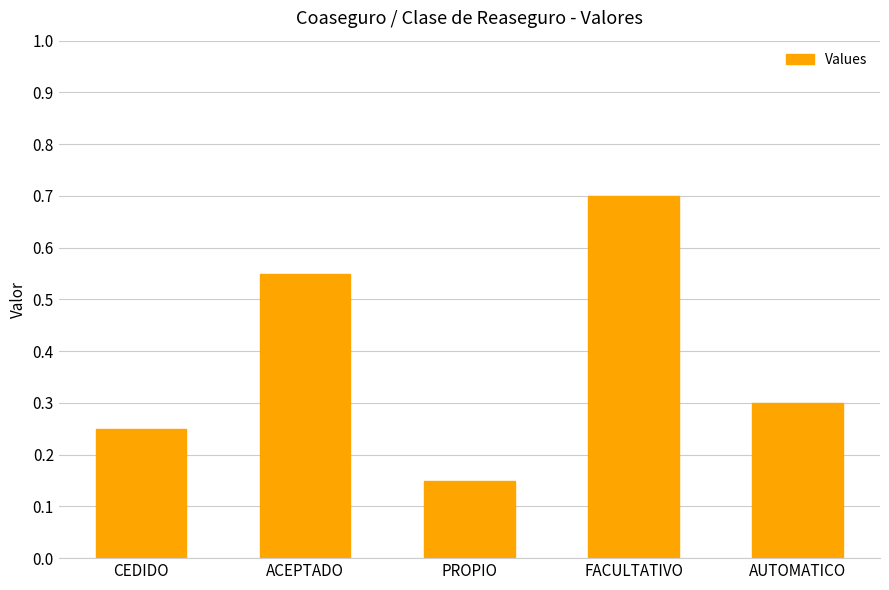

What is the sum of the values at PROPIO and CEDIDO?

0.4